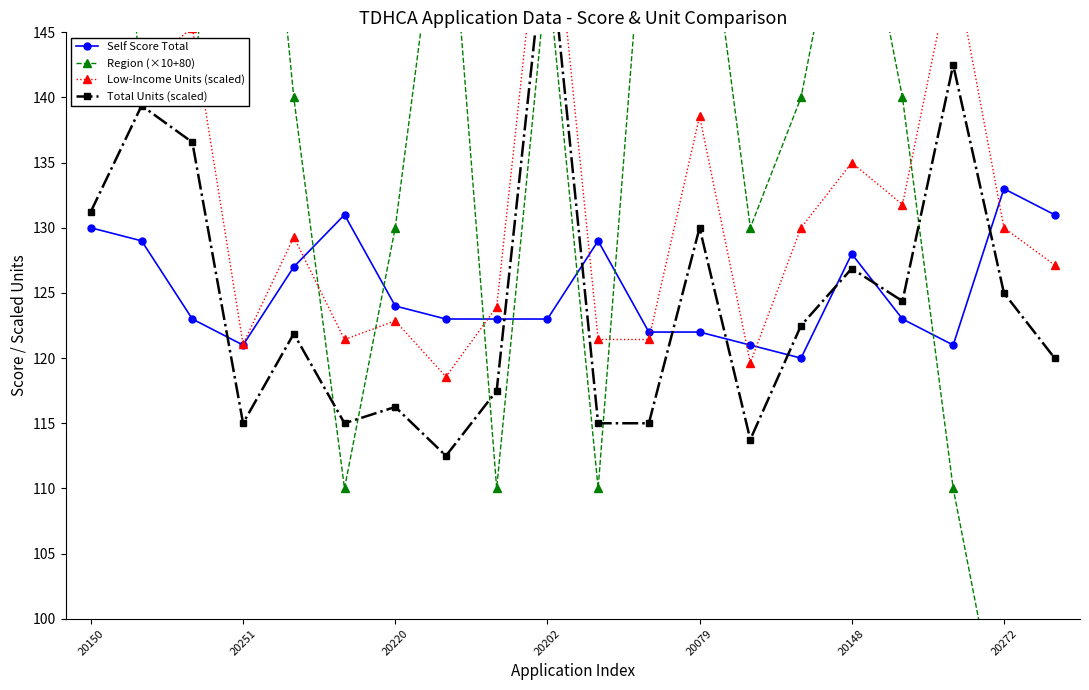

True or false: Total Units (scaled) and Region (×10+80) cross at least once.

True